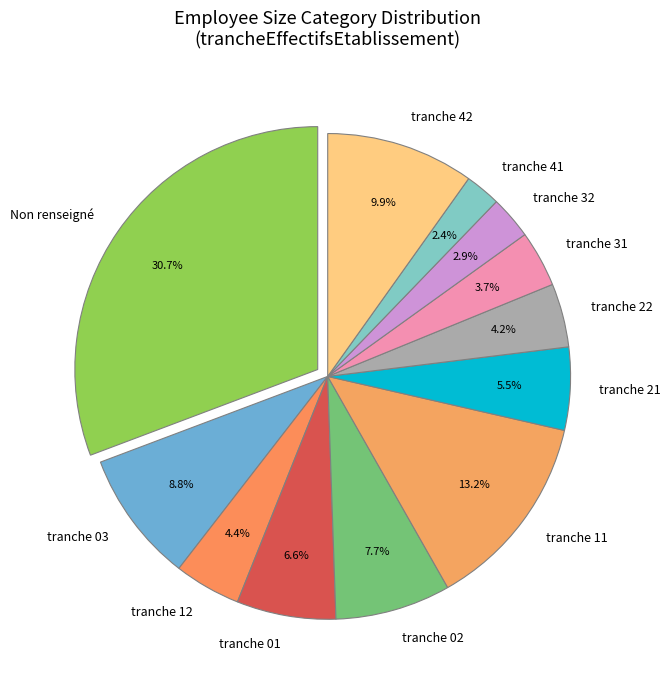

Approximately how many times larger is the value at tranche 02 compared to tranche 11?

0.6